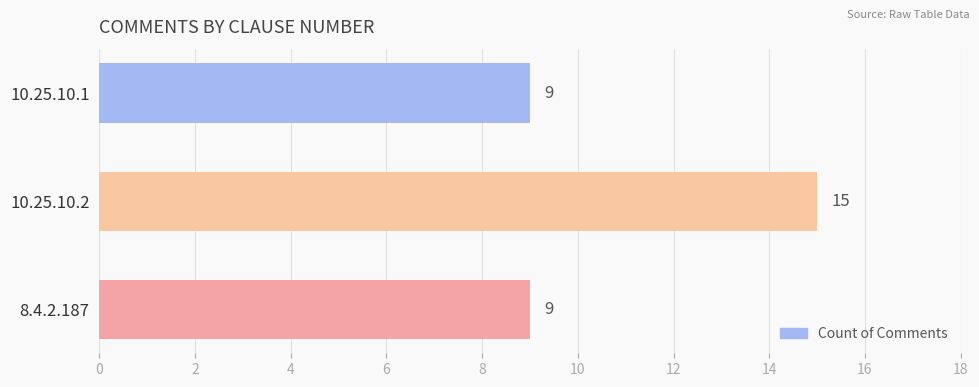

What is the difference between the maximum and second lowest values?

6